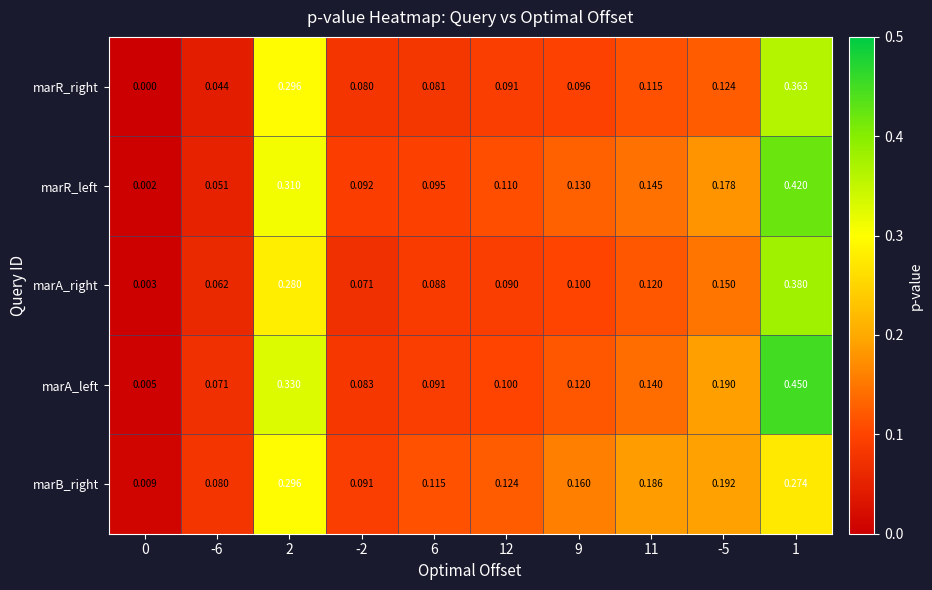

How many categories are shown in the chart?

10